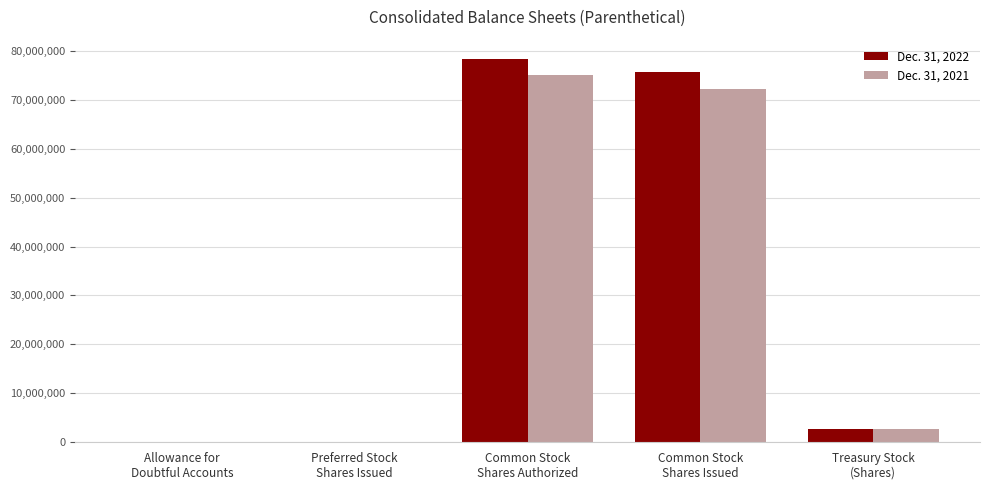

What are all the series names shown in the legend?

Dec. 31, 2022, Dec. 31, 2021